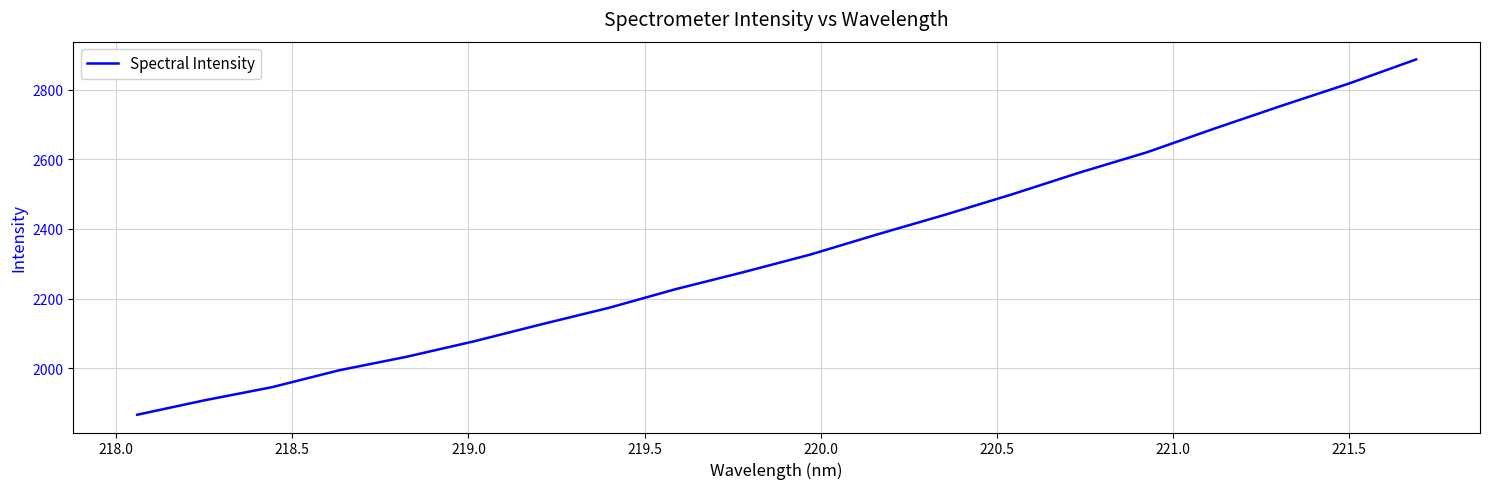

What is the difference between the maximum and minimum values?

1021.6